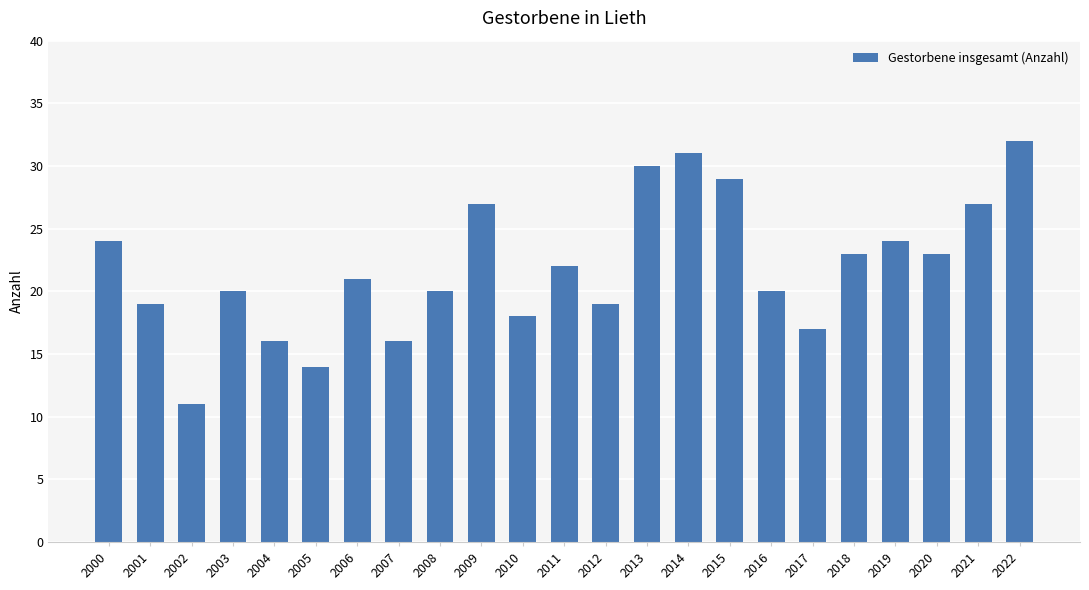

What is the sum of the values at 2004 and 2020?

39